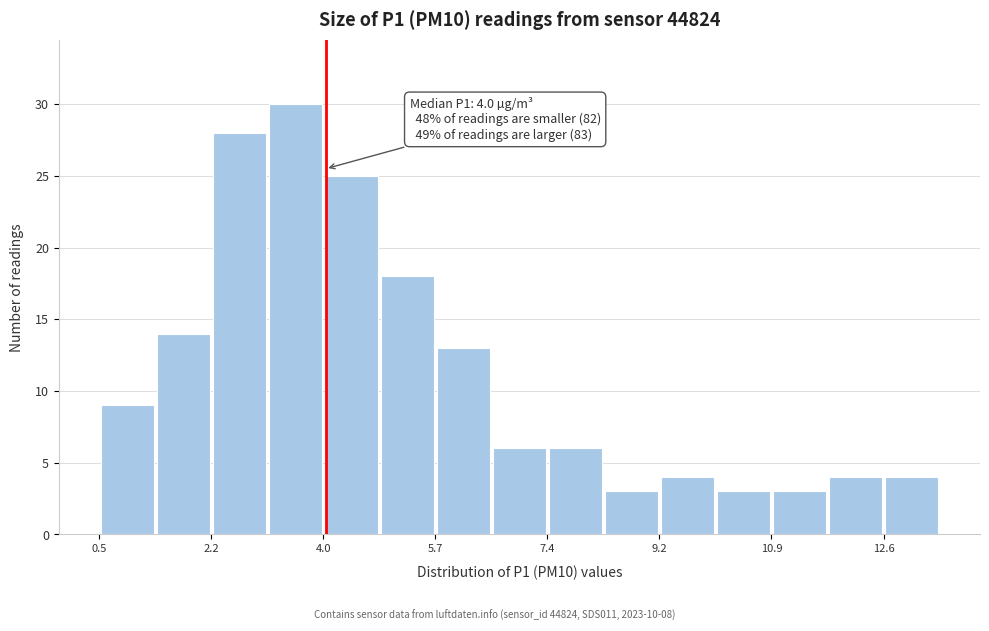

Over which range of the x-axis is the bar tallest?

3.2 to 4.0